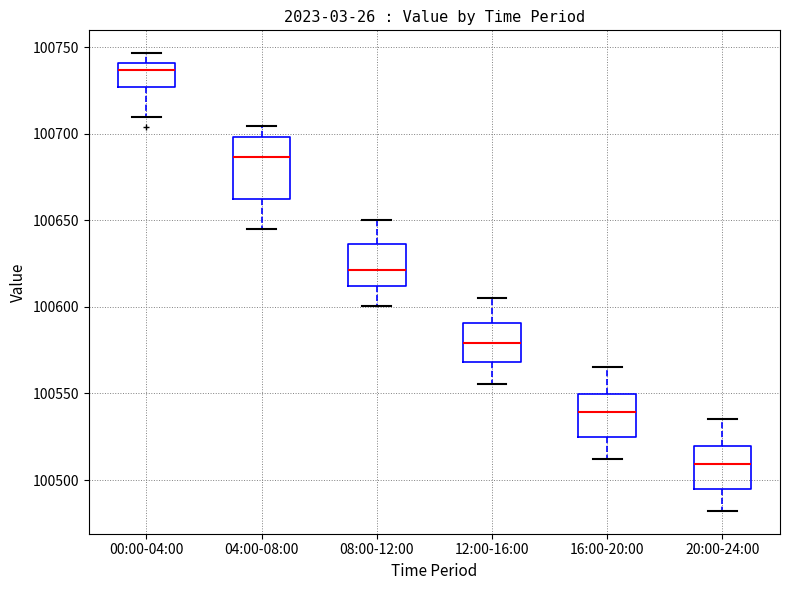

Where is the lower edge of the box for 12:00-16:00 on the y-axis? The values are not printed on the chart, so give them approximately, as read against the axis.

100570